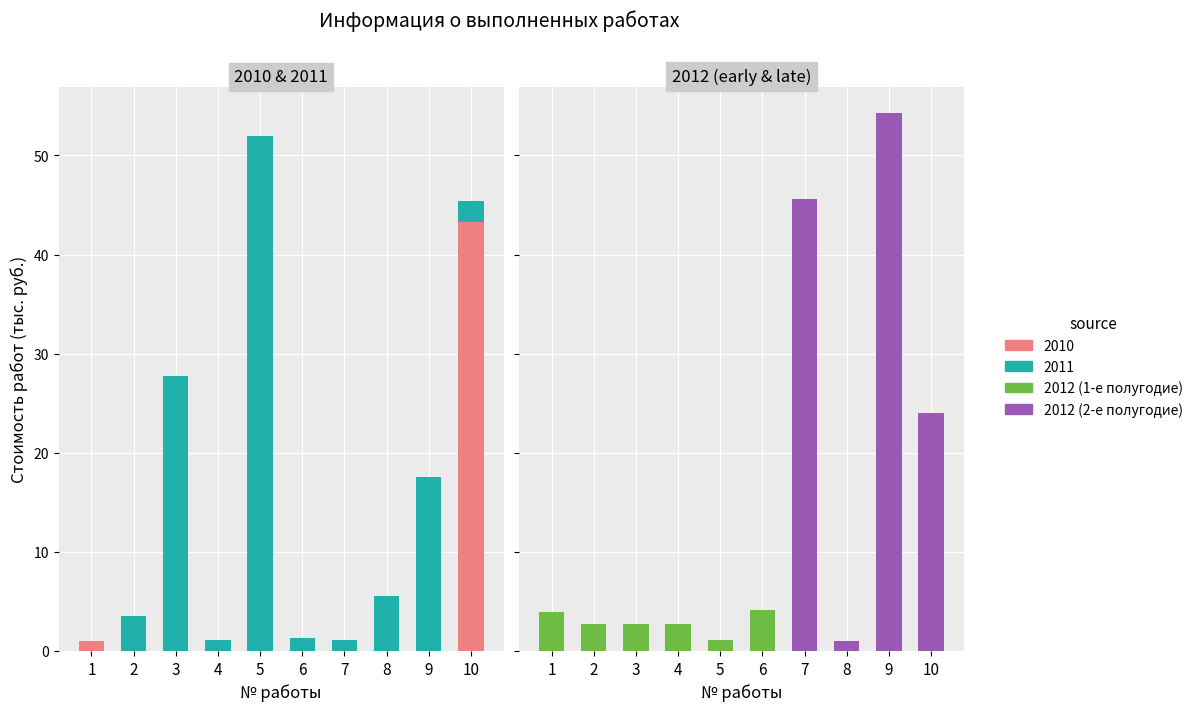

How many positive values does the 2012_late series have?

4